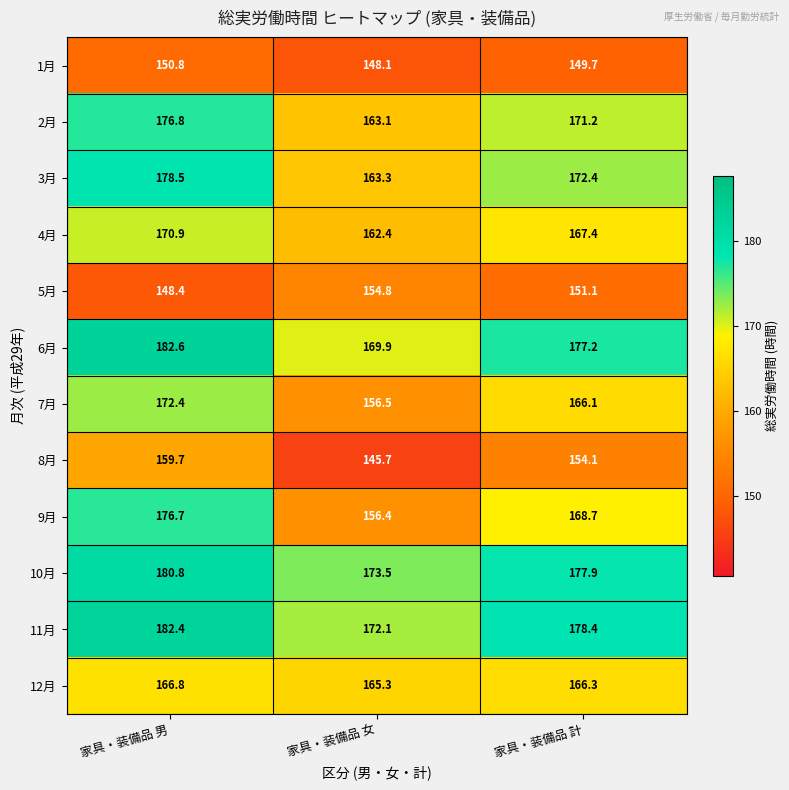

True or false: 6月 has a value of 177.2 at 家具・装備品 計.

True